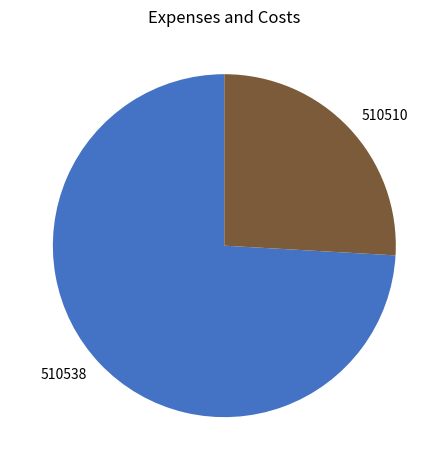

Do 510538 and 510510 together represent more than half of the pie?

Yes